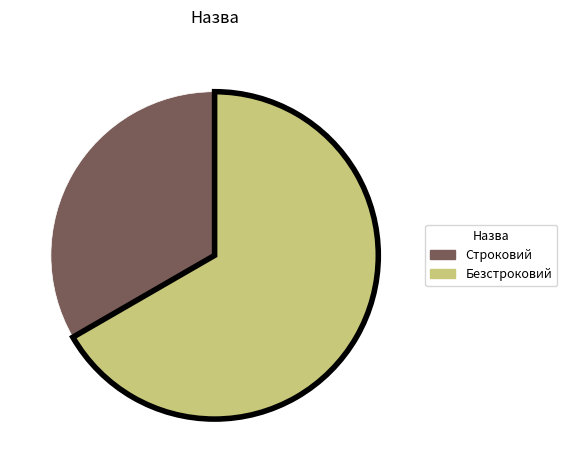

Does Безстроковий represent more than half of the total?

Yes